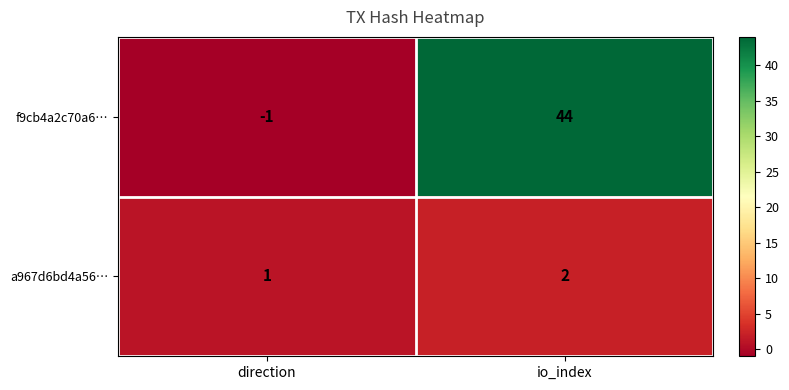

What is the spread (max minus min) of values at io_index?

42